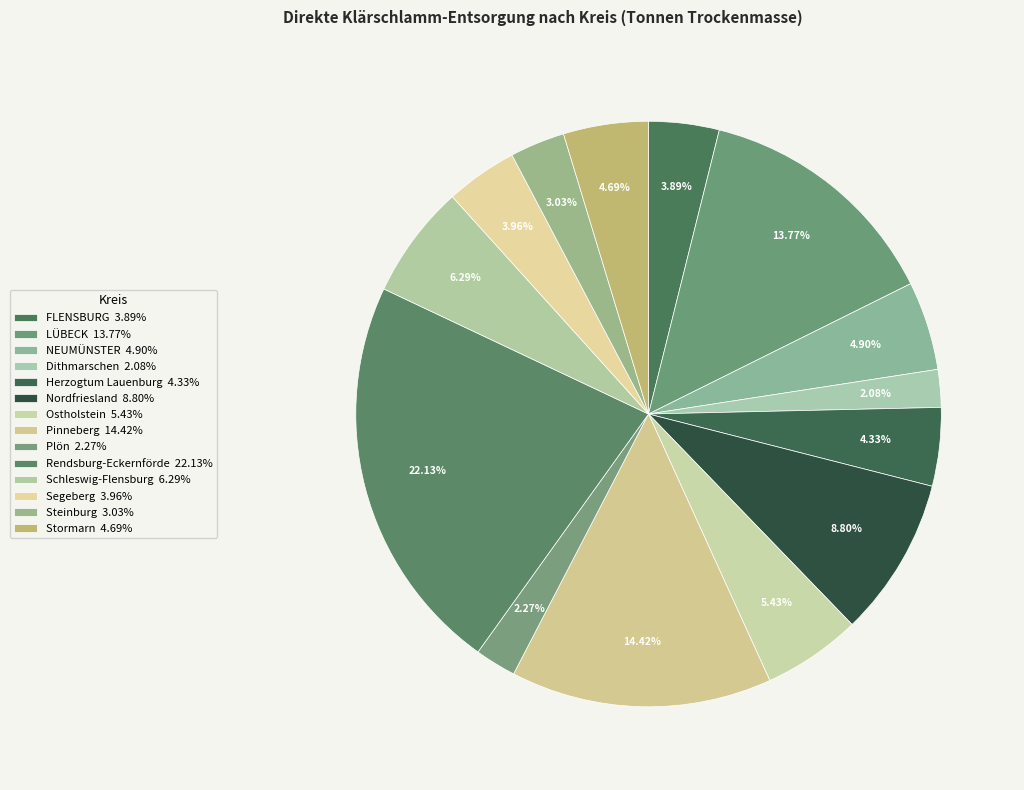

Is Ostholstein the majority of the pie?

No